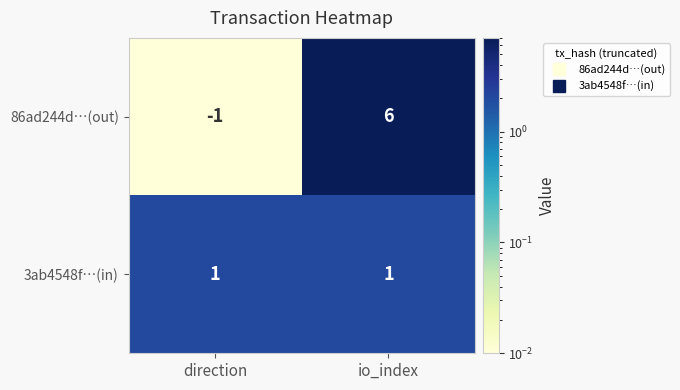

Reading right to left, extract all data points from this chart.

86ad244d…(out): 6	-1
3ab4548f…(in): 1	1